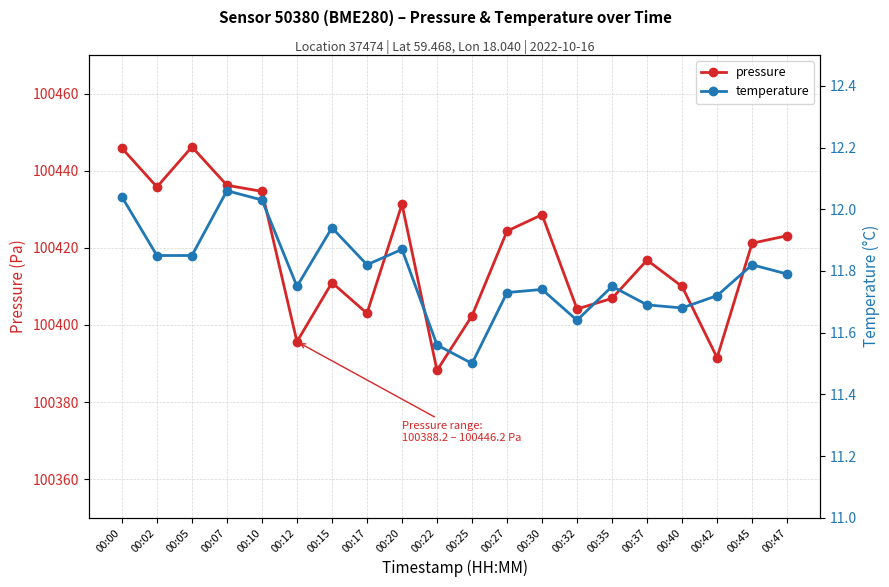

What is the value of the pressure point at the 1st from the left?

100445.8